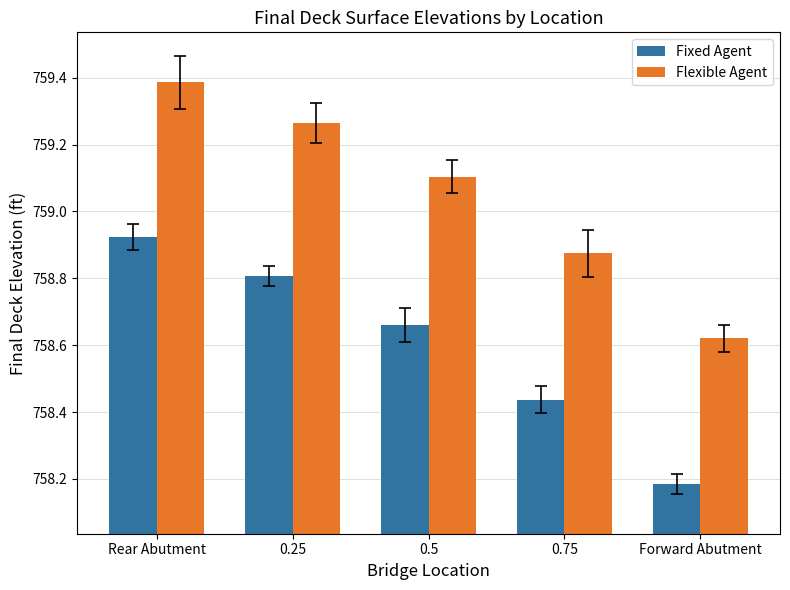

What is the label of the 5th bar from the left?

Forward Abutment